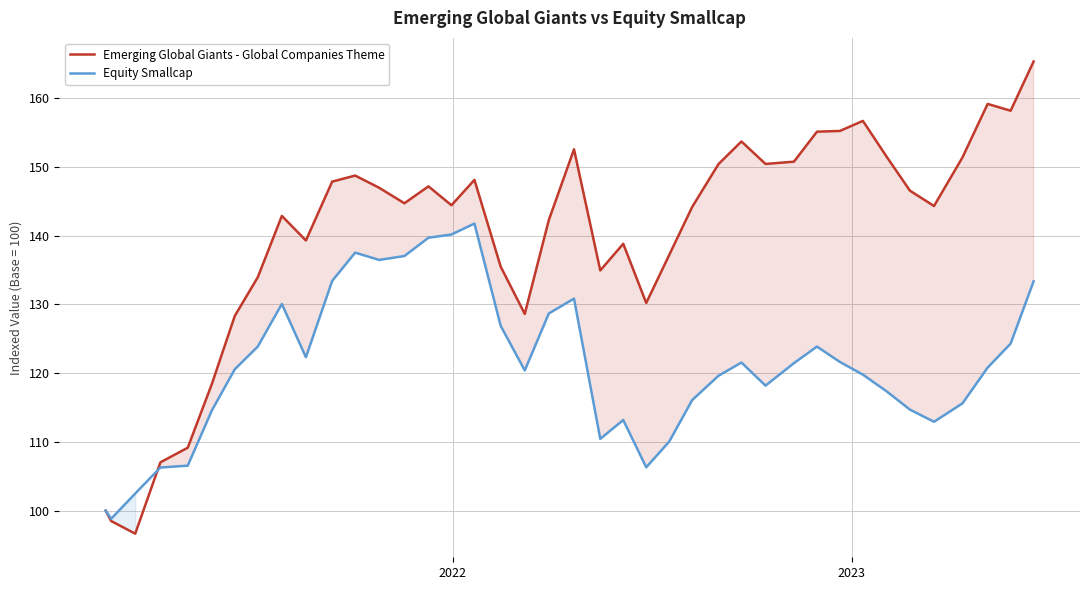

Rank the series by their average value, from highest to lowest.

Emerging Global Giants - Global Companies Theme, Equity Smallcap